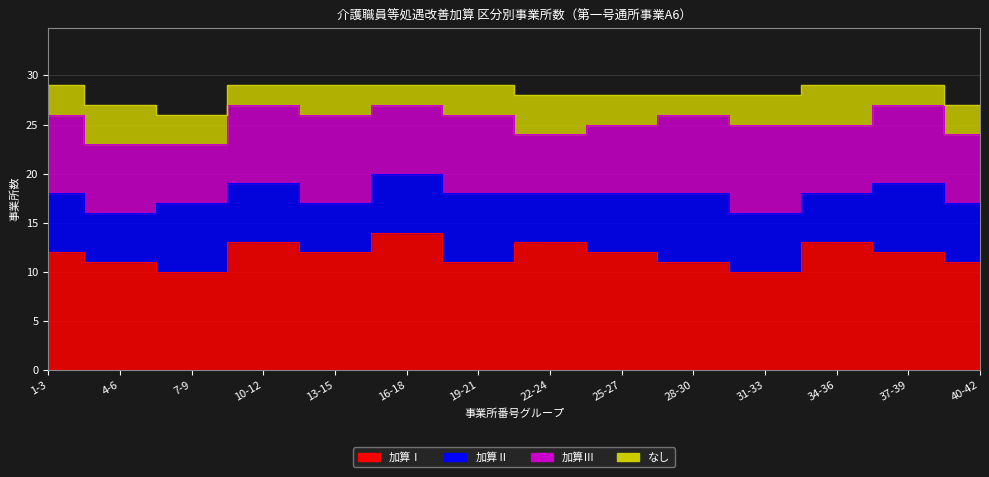

How many values in the なし series exceed 3?

3